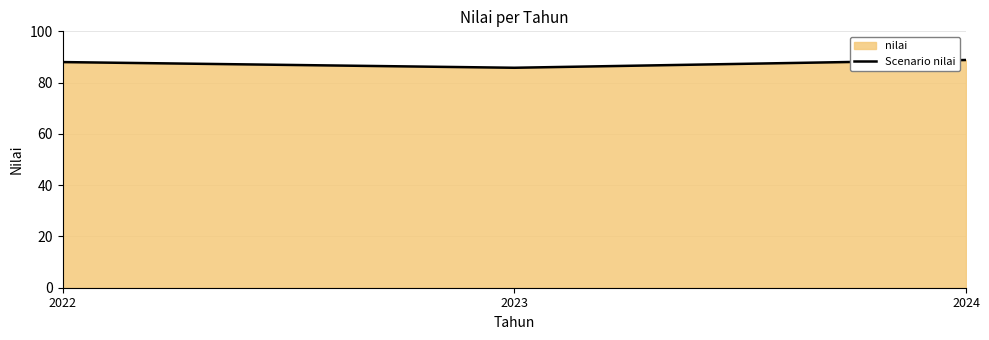

Approximately how many times larger is the value at 2024 compared to 2023?

1.0